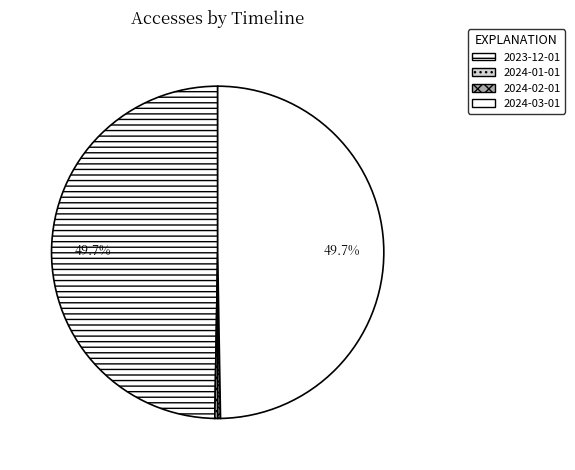

Count the number of slices in the pie.

4